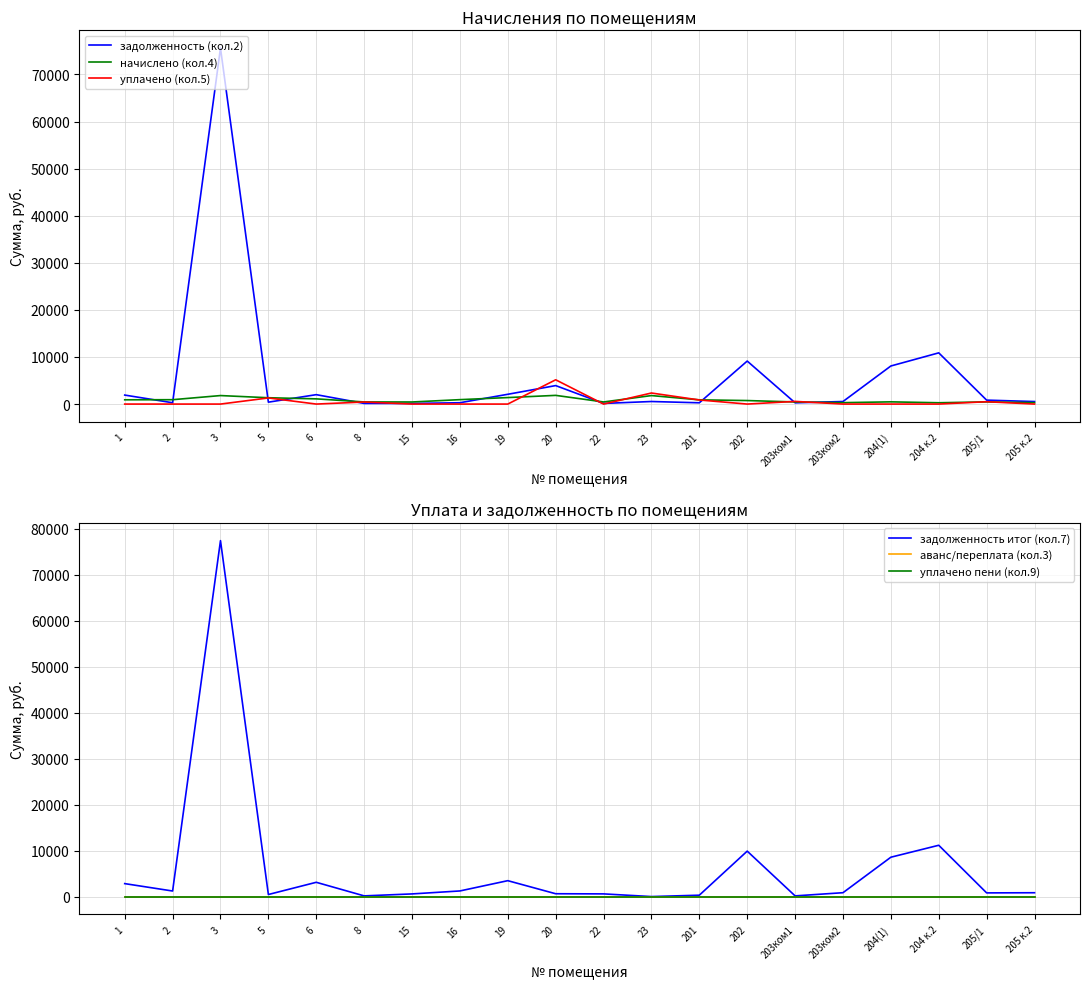

True or false: начислено (кол.4) and уплачено пени (кол.9) intersect in this chart.

False